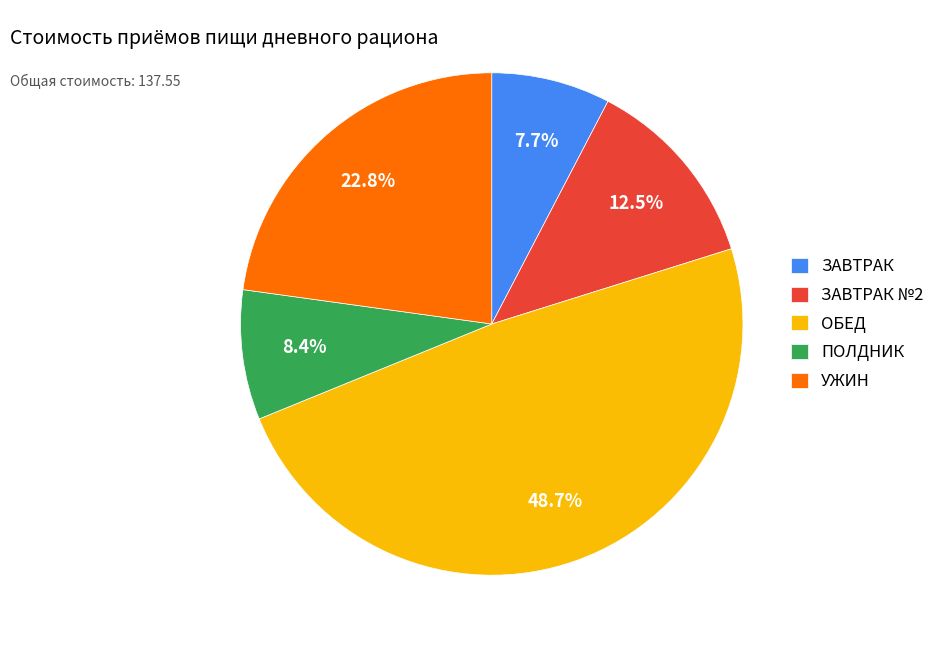

What percentage is the ЗАВТРАК slice, to the nearest percent?

8%